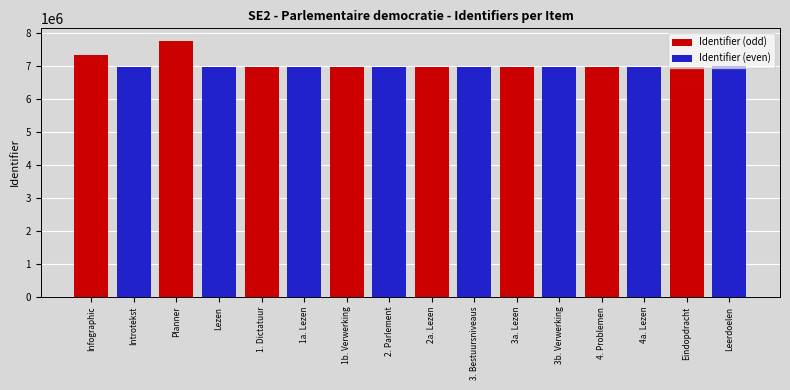

What is the minimum value for Identifier (even)?

6980548